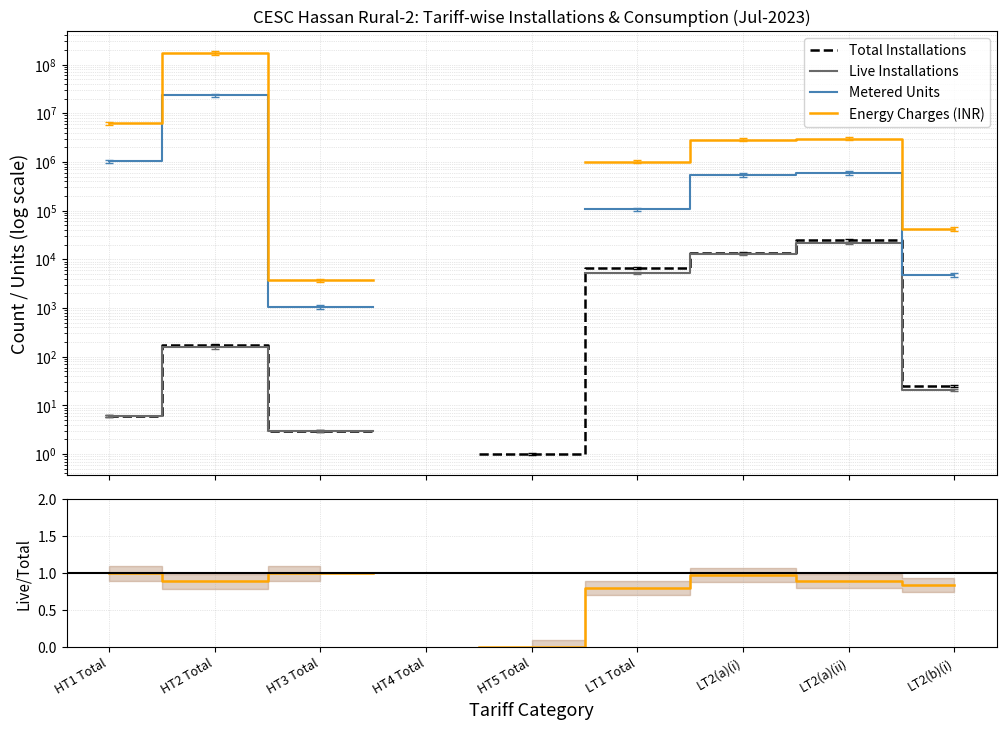

What is the total value across all series at LT1 Total?

1136140.2